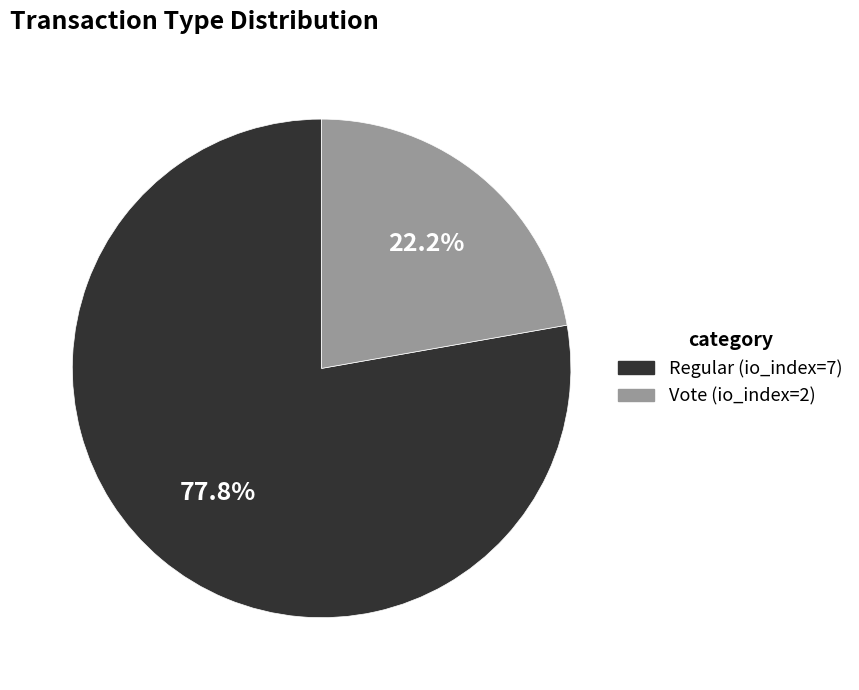

Count the number of slices in the pie.

2